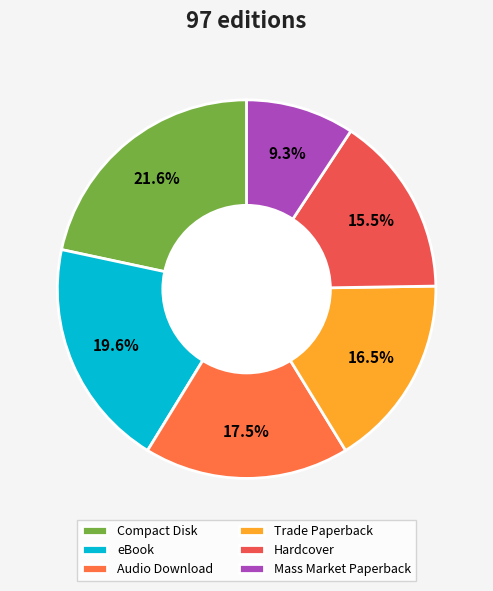

Rank the categories by value from highest to lowest.

Compact Disk, eBook, Audio Download, Trade Paperback, Hardcover, Mass Market Paperback